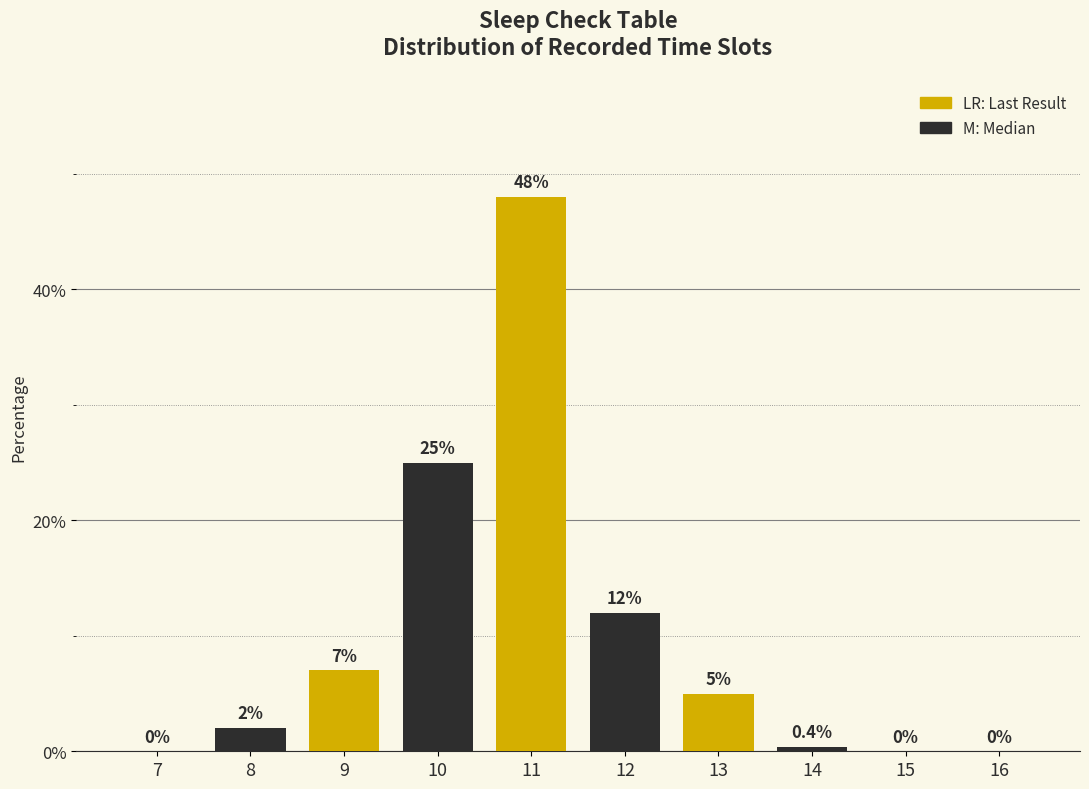

Reading left to right, transcribe all the data shown in this chart.

7=0.0	8=2.0	9=7.0	10=25.0	11=48.0	12=12.0	13=5.0	14=0.4	15=0.0	16=0.0